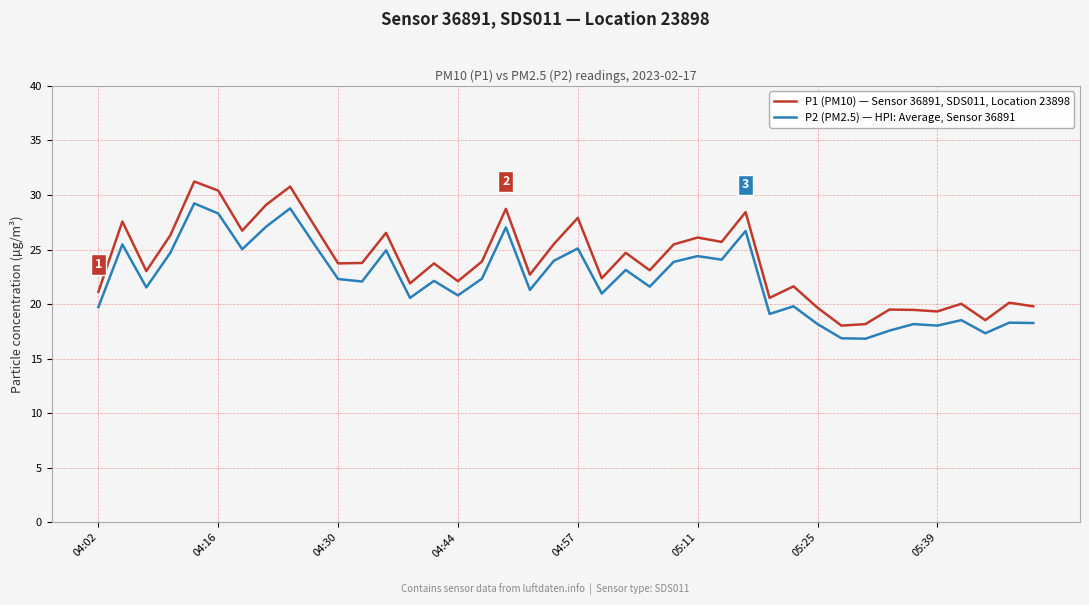

What is the maximum value for P1 (PM10) — Sensor 36891, SDS011, Location 23898?

31.2